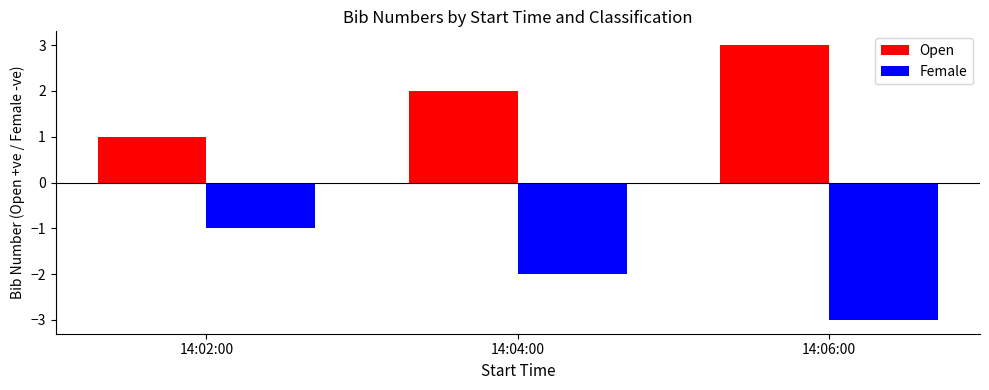

What is the lowest value of the Female series?

-3